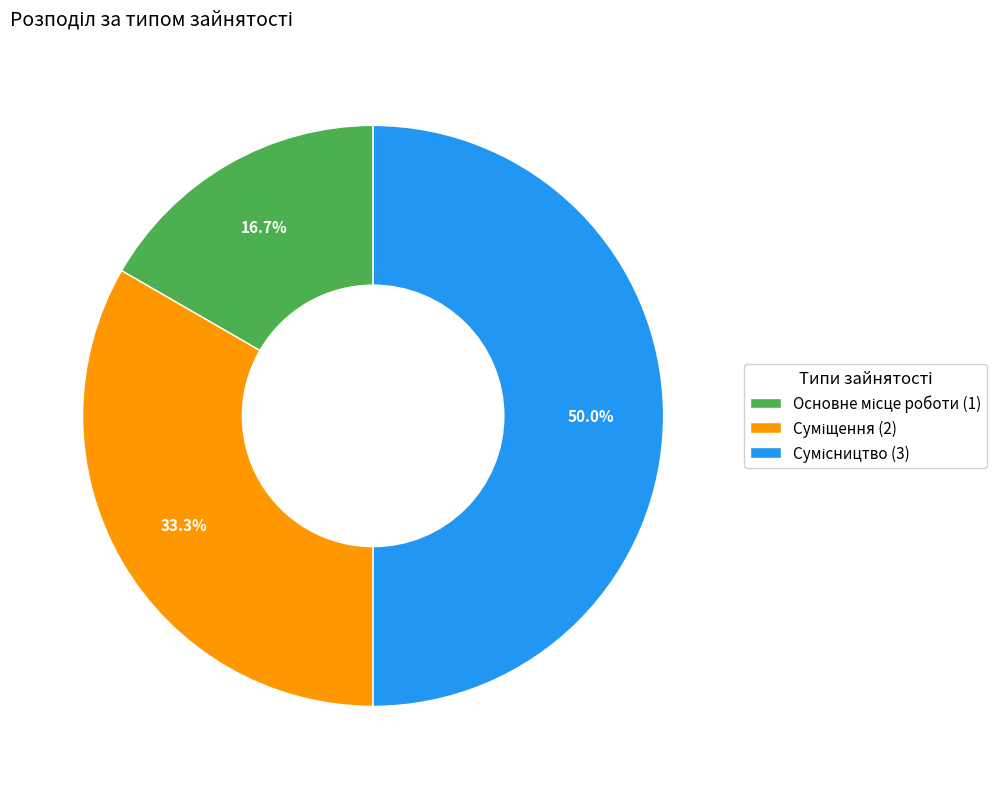

Is there a majority slice in this chart?

No